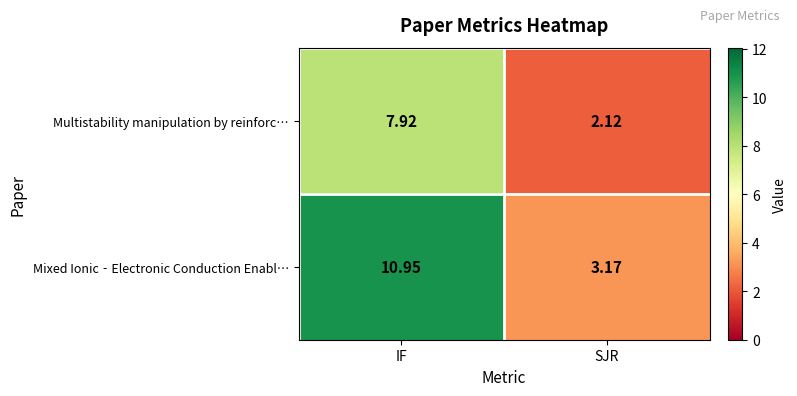

At which label does Multistability manipulation by reinforc… reach its peak?

IF